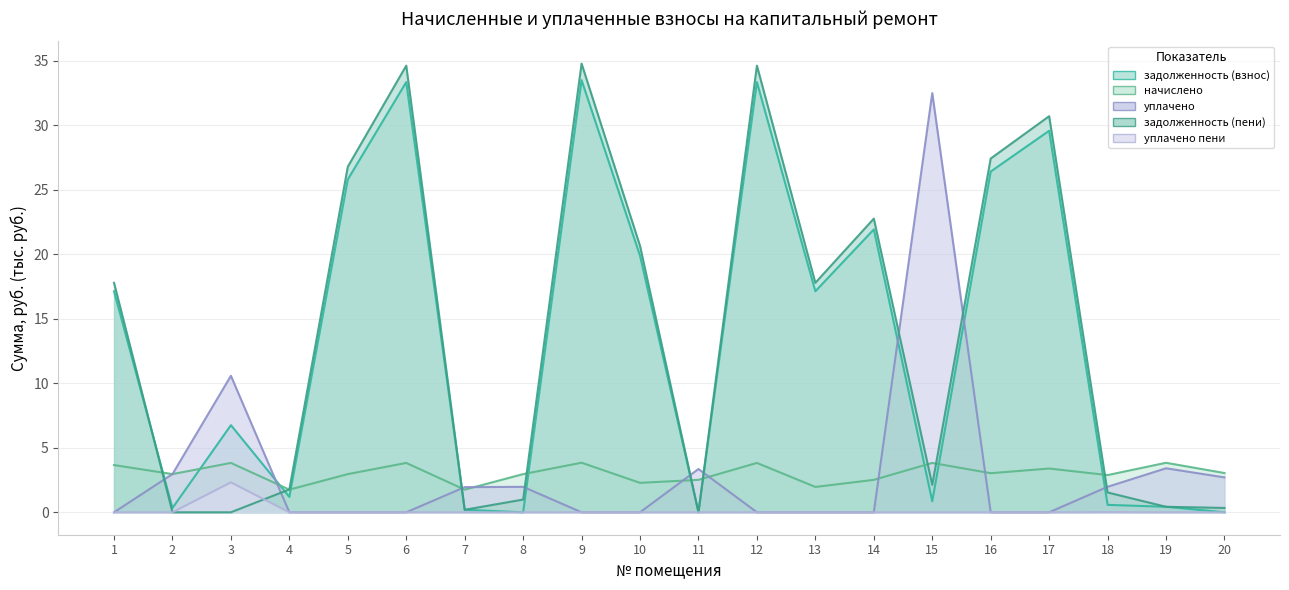

The уплачено series shows 1.2 at 8. True or false?

False